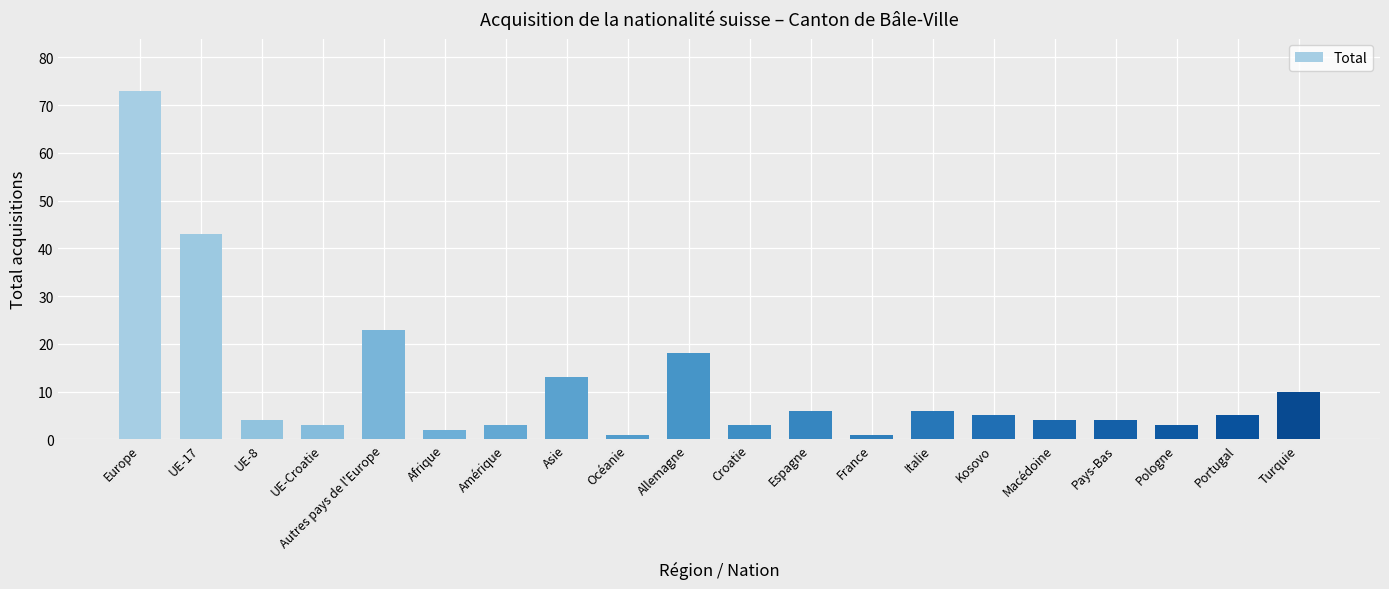

The chart shows a value of 8 at Portugal. True or false?

False